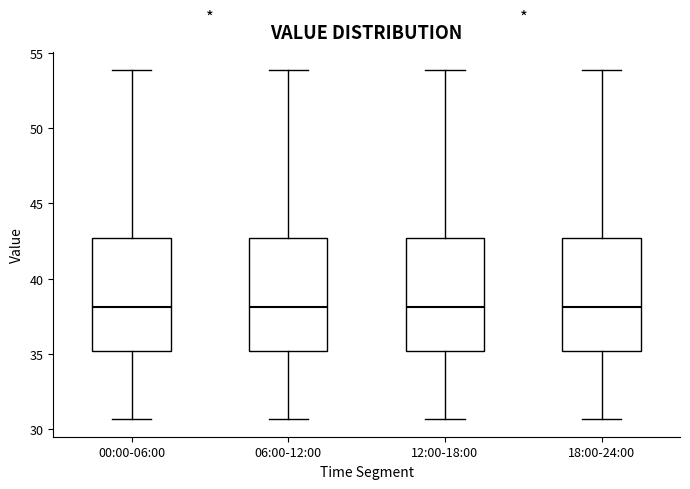

Reading left to right, transcribe this box plot: for each box, give where its median line is, the range the box spans, and where its two whiskers end, as read against the y-axis. The values are not printed on the chart, so give them approximately, as read against the axis.

00:00-06:00: median 38.0, box 35.0 to 42.5, whiskers 30.5 to 54.0
06:00-12:00: median 38.0, box 35.0 to 42.5, whiskers 30.5 to 54.0
12:00-18:00: median 38.0, box 35.0 to 42.5, whiskers 30.5 to 54.0
18:00-24:00: median 38.0, box 35.0 to 42.5, whiskers 30.5 to 54.0